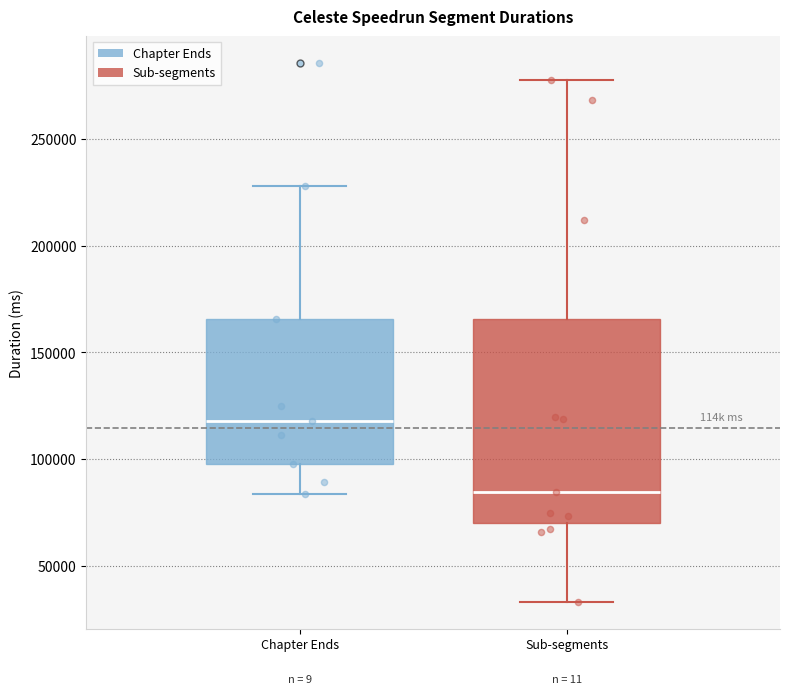

Which box is the tallest, from its lower edge to its upper edge?

Sub-segments